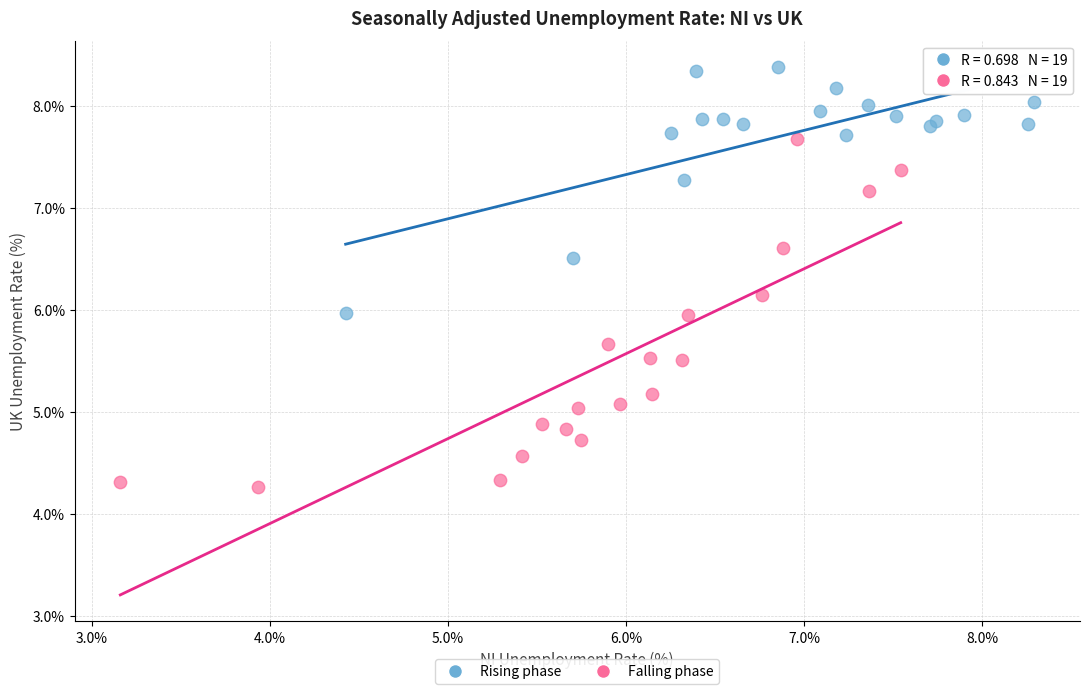

Which series has the widest spread of Y values?

Falling phase